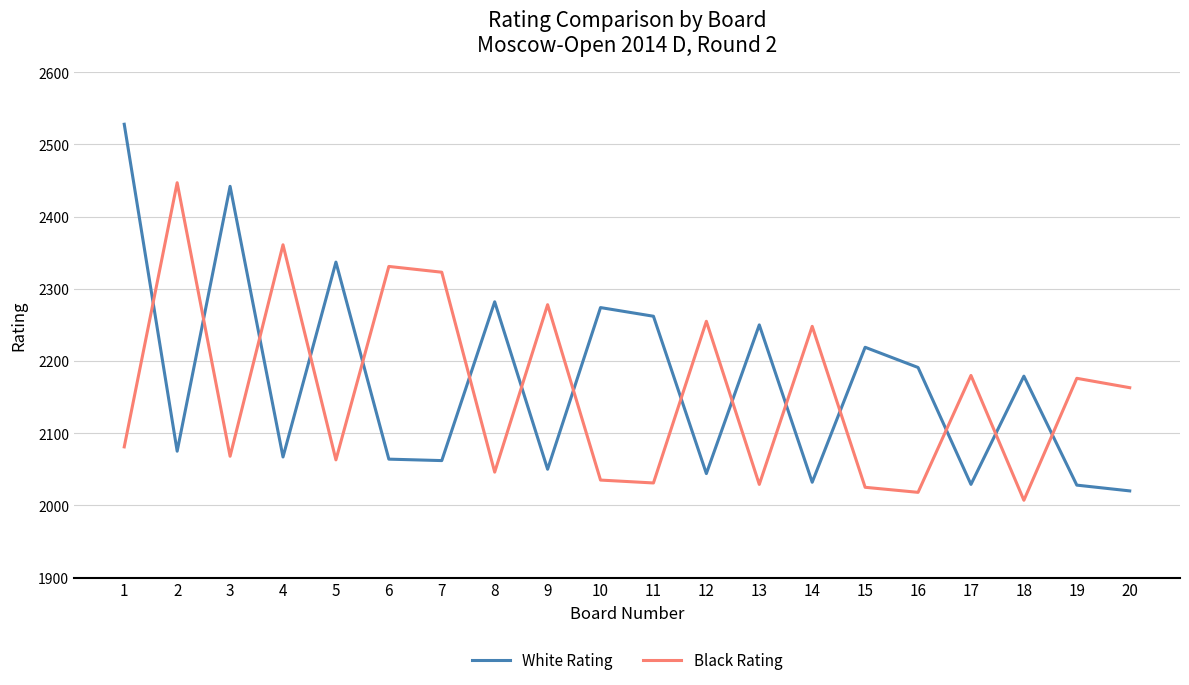

The value of Black Rating at 4 is 935. True or false?

False